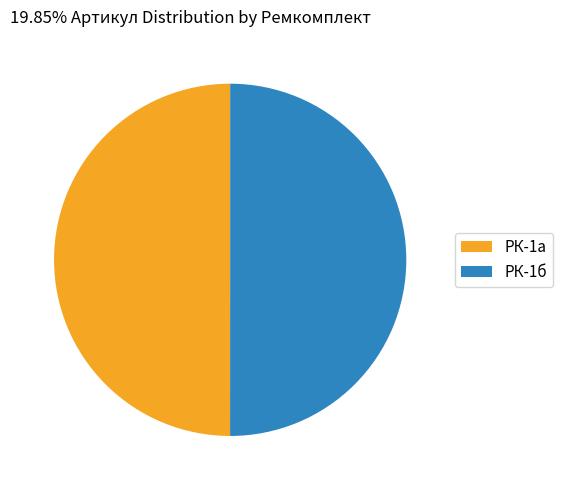

How many segments does this pie chart have?

2